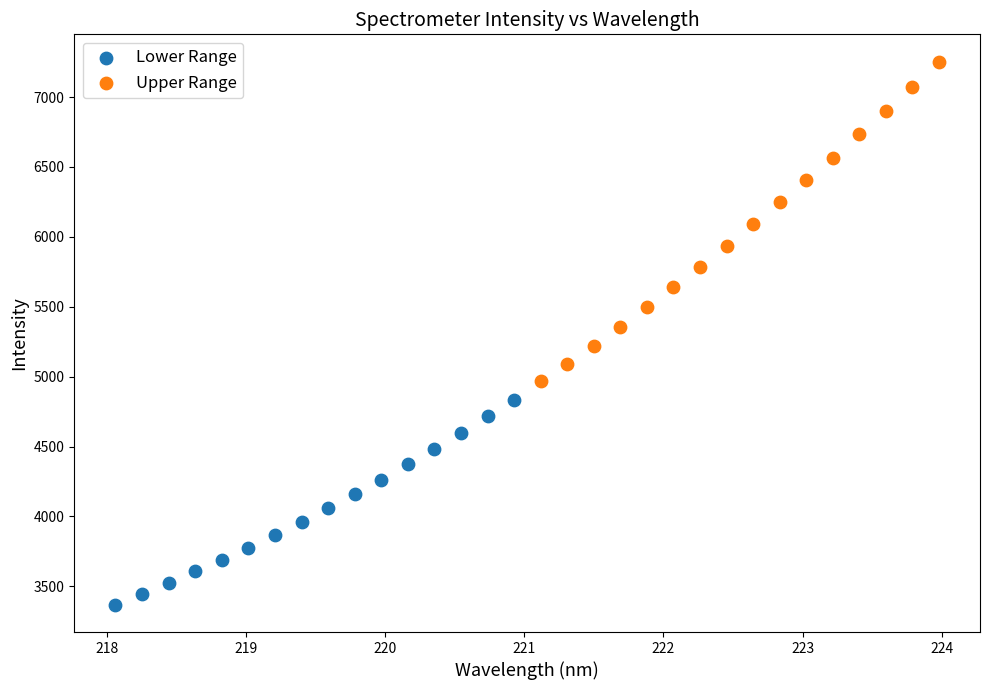

Which series reaches the minimum Y coordinate?

Lower Range